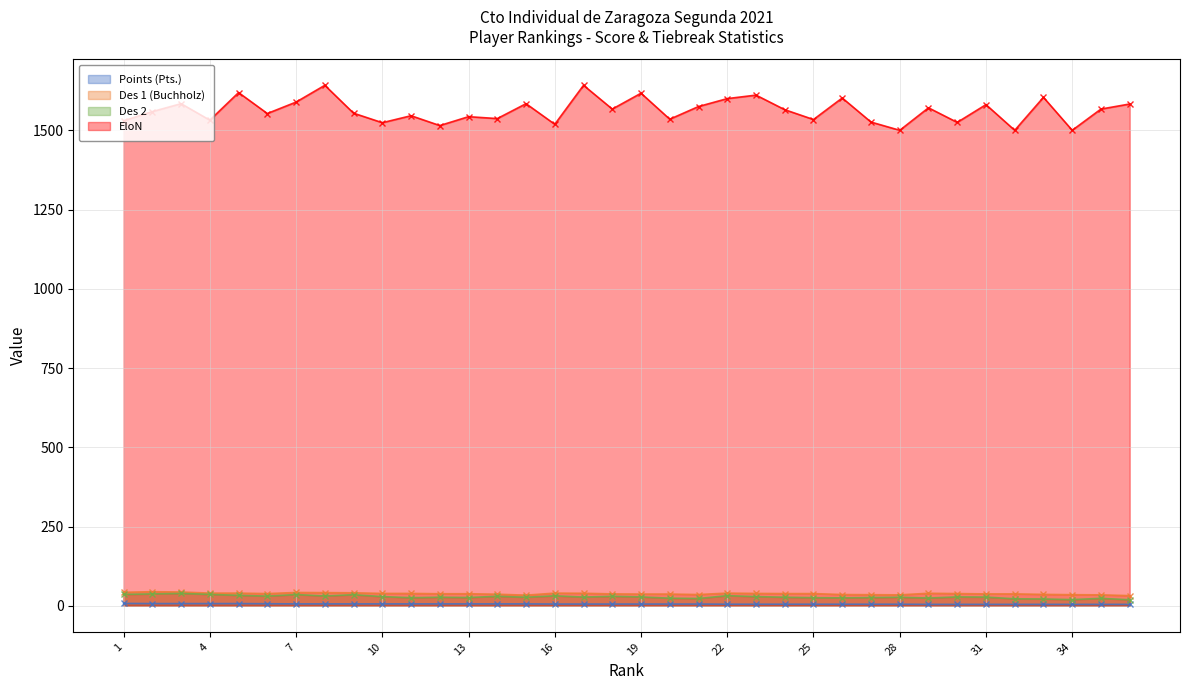

What is the minimum value shown in the chart?

4.5